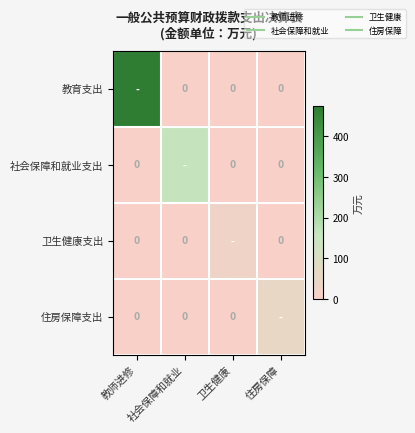

Count the number of categories in the chart.

4